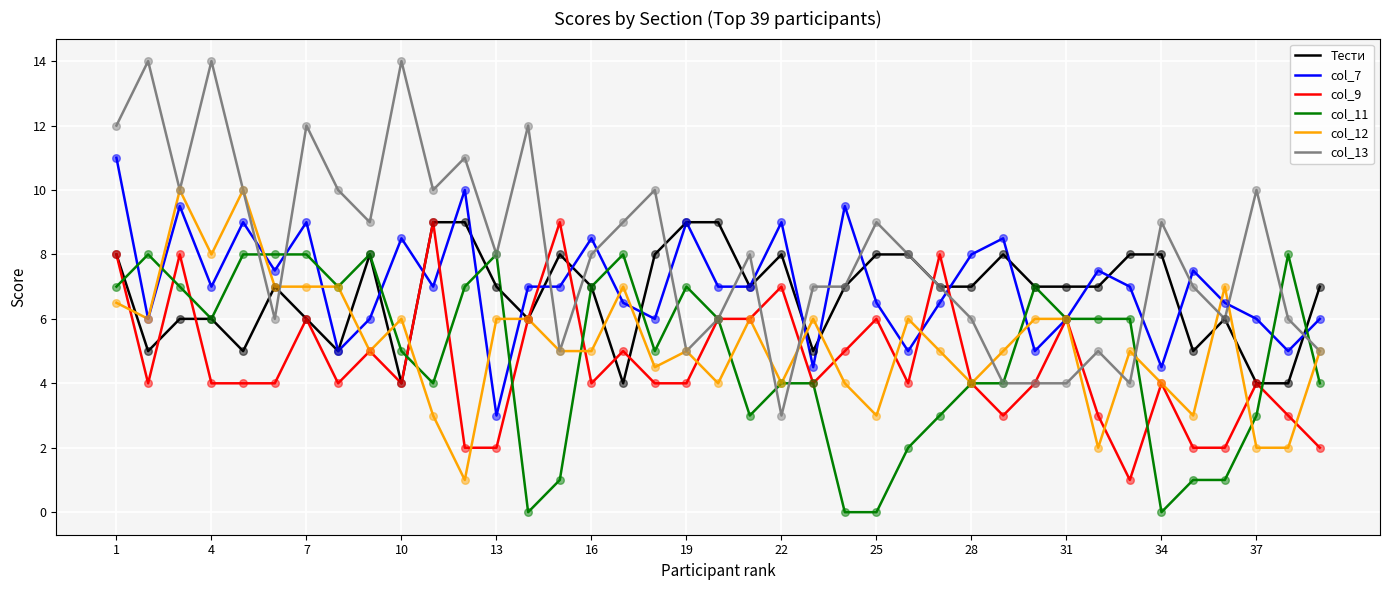

Which series has the widest spread of values?

col_13